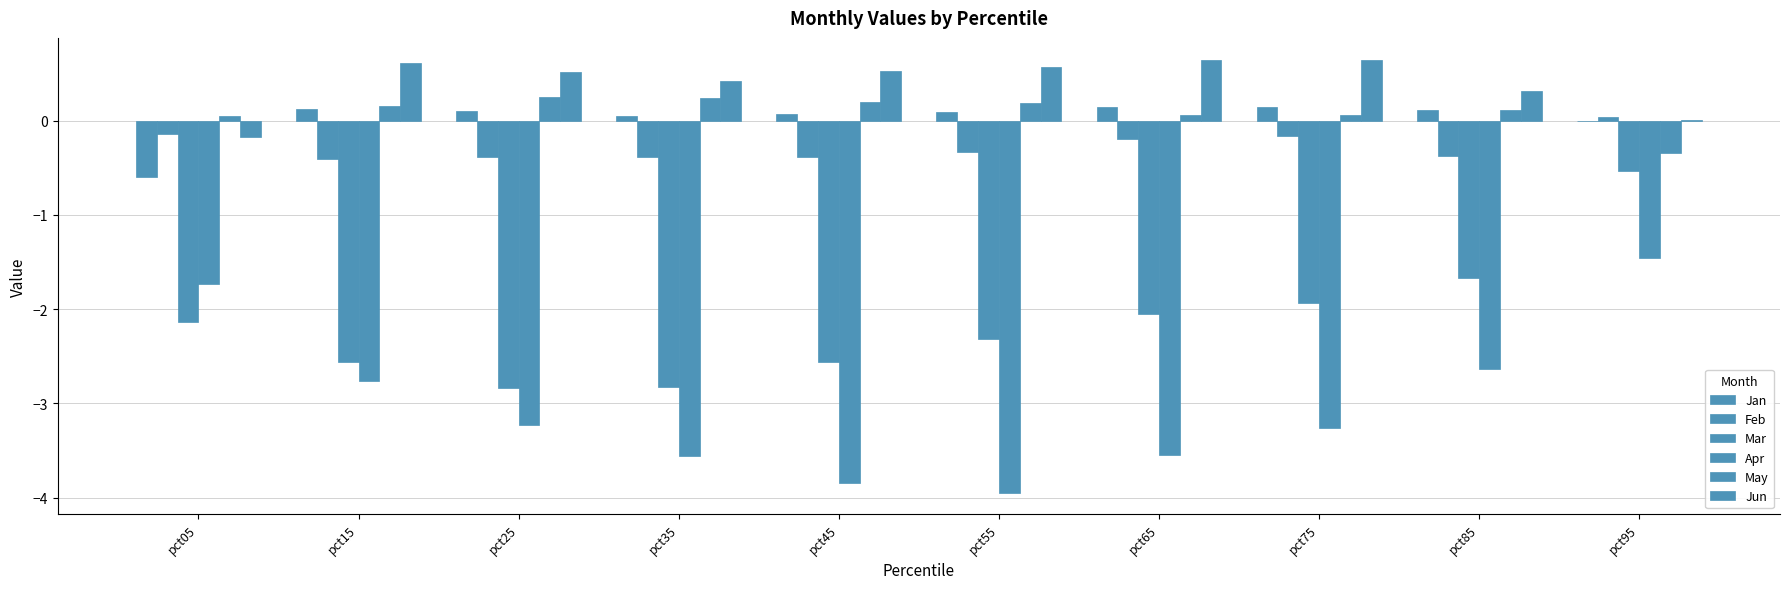

Which category has the lowest value in the Mar series?

pct25